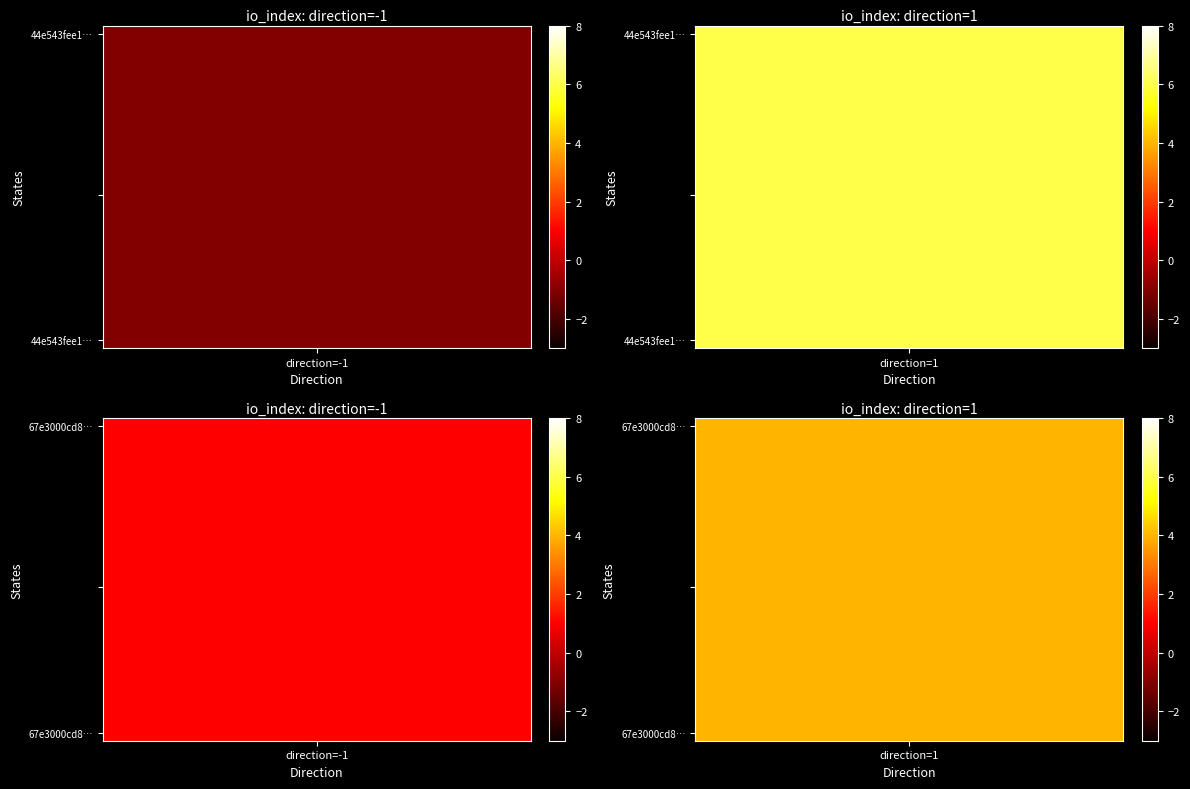

The value of 67e3000cd83d552361226c37de35cb308ccd021 at 1 is 4. True or false?

True